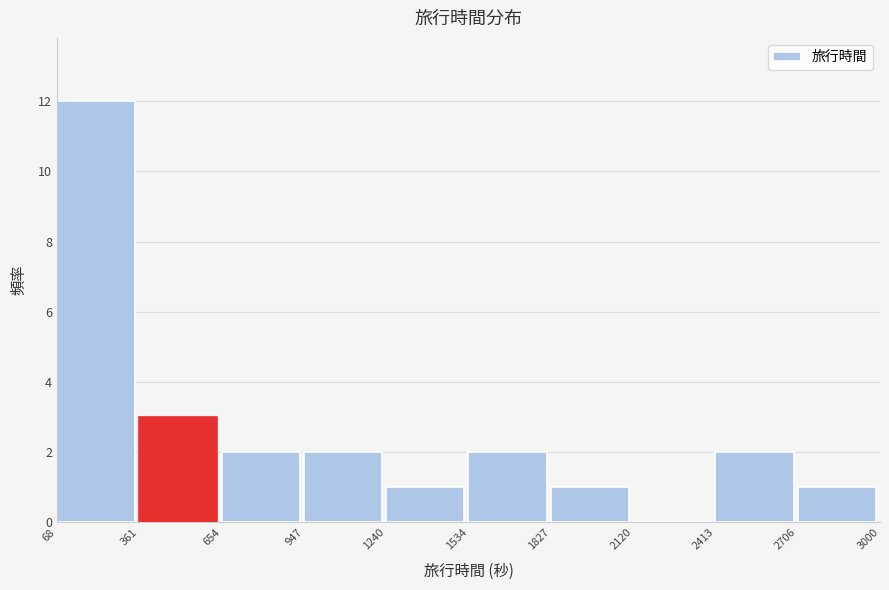

Which range on the x-axis has the tallest bar?

68 to 361